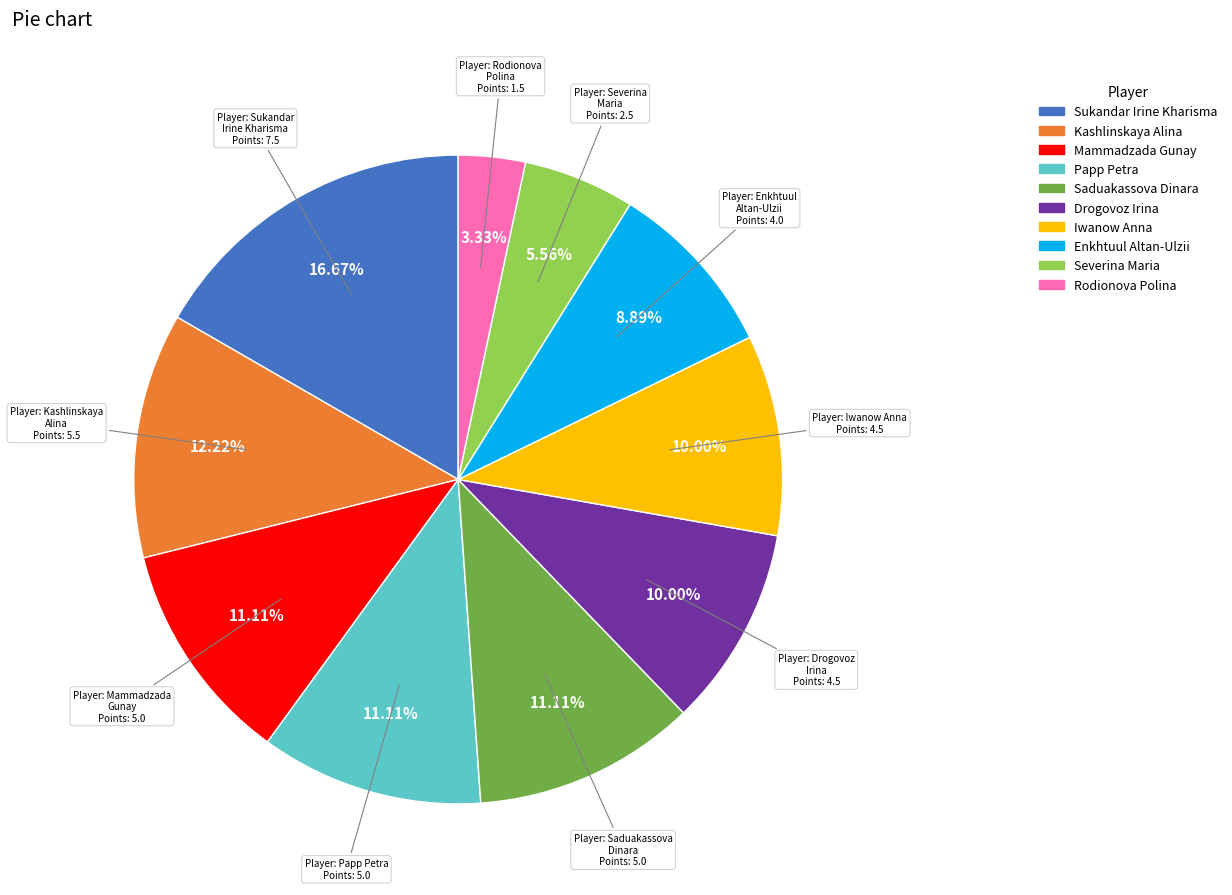

Between Papp Petra and Sukandar Irine Kharisma, which is larger?

Sukandar Irine Kharisma